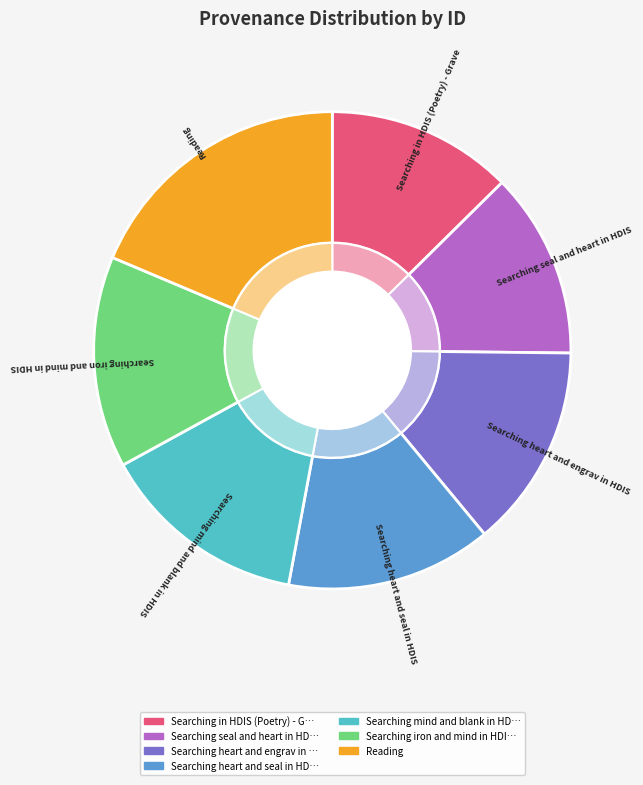

Rank the categories by value from highest to lowest.

Reading, Searching iron and mind in HDIS, Searching mind and blank in HDIS, Searching heart and seal in HDIS, Searching heart and engrav in HDIS, Searching seal and heart in HDIS, Searching in HDIS (Poetry) - Grave